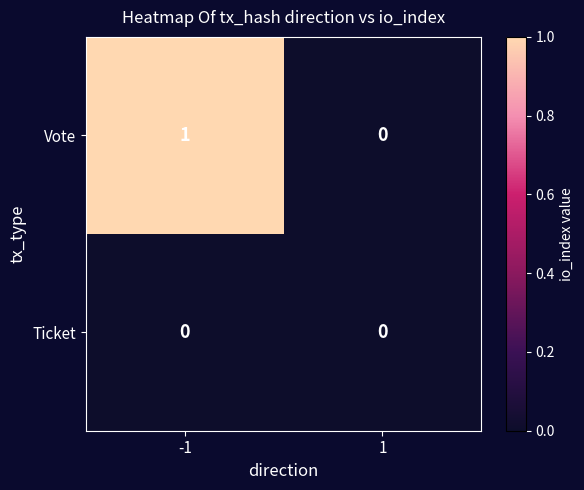

Reading right to left, extract all data points from this chart.

Vote: 0	1
Ticket: 0	0